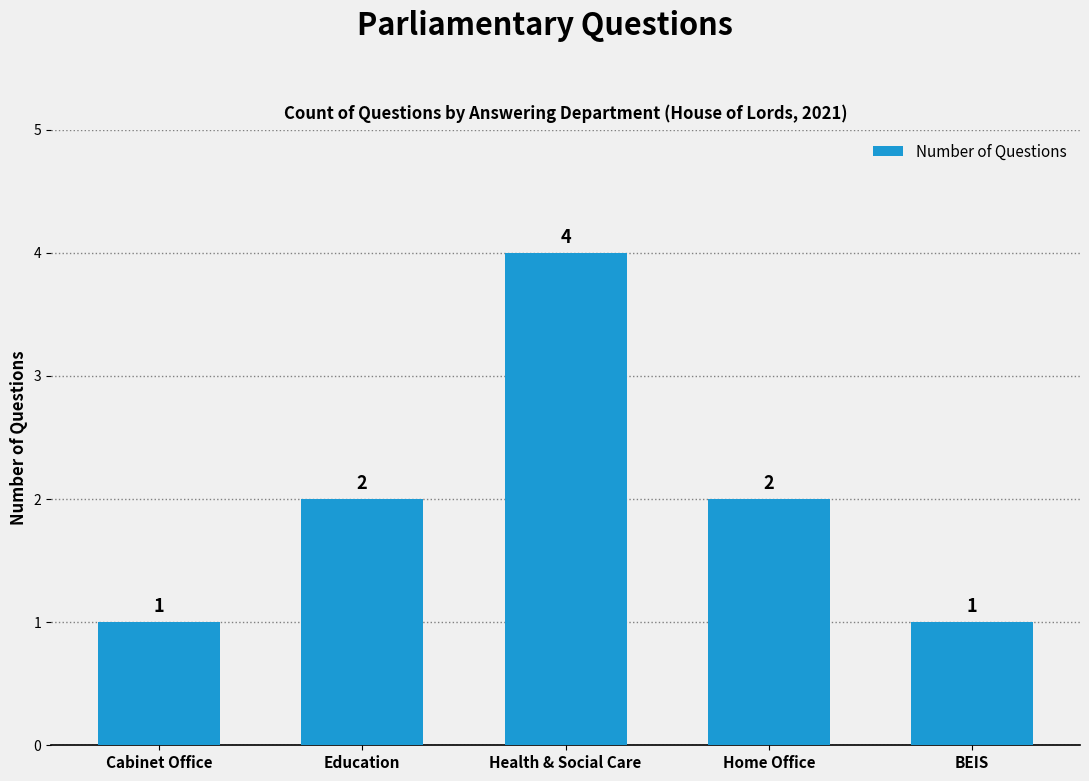

What is the difference between the maximum and second lowest values?

3